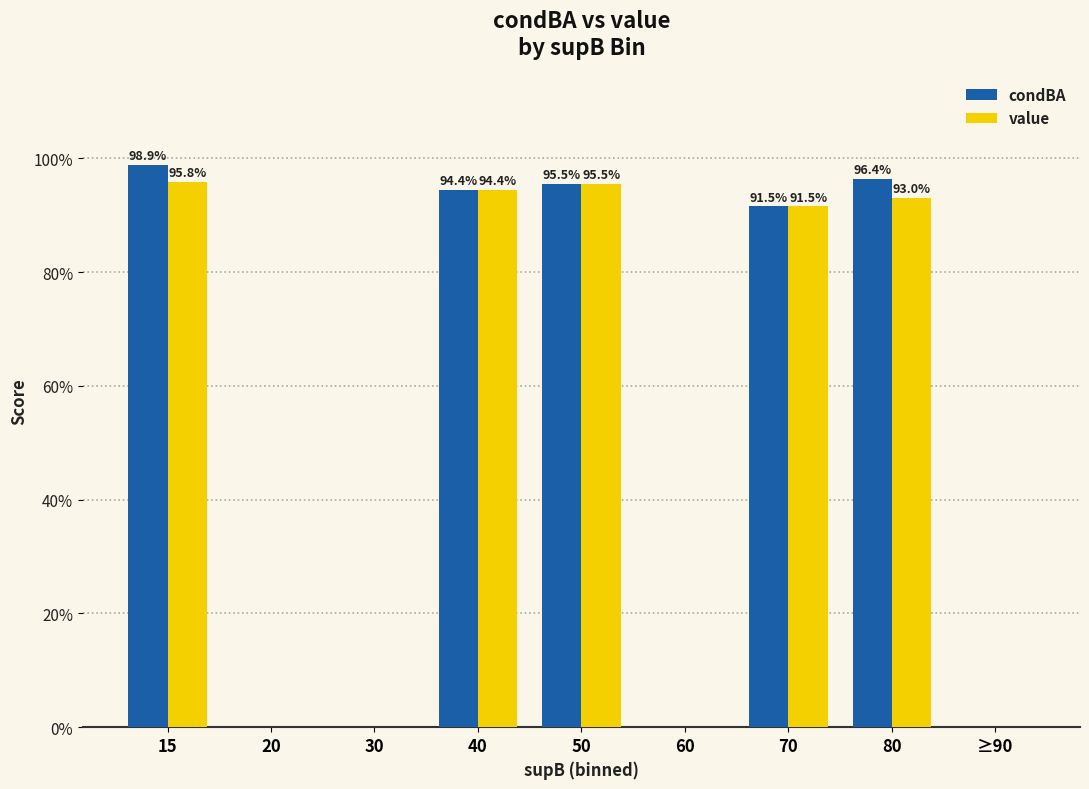

Are the bars horizontal?

No